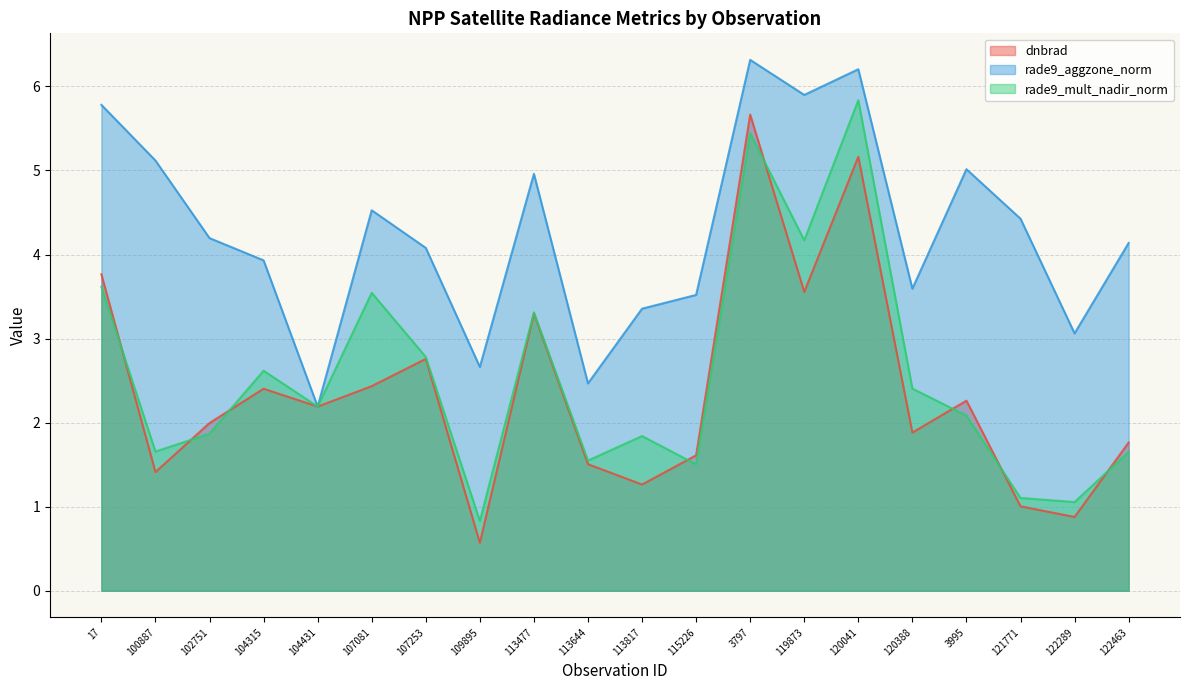

True or false: rade9_aggzone_norm and dnbrad cross at least once.

False